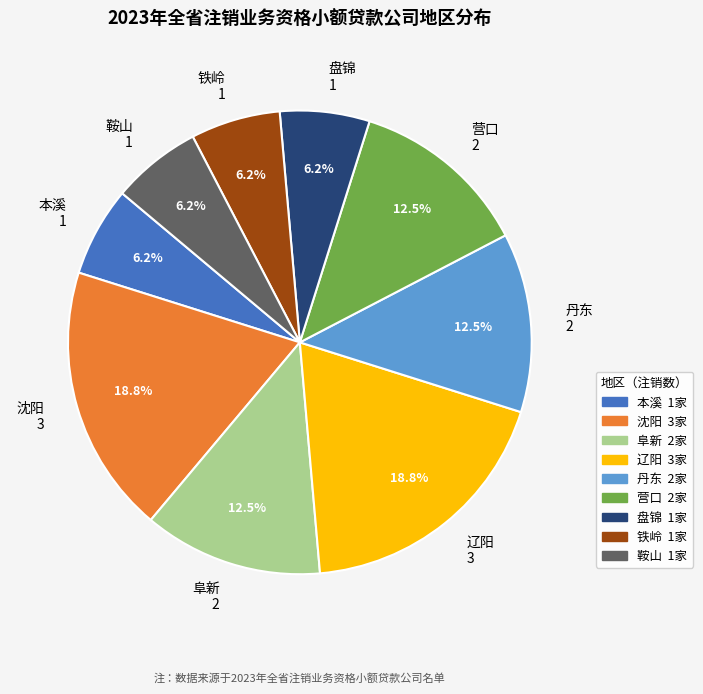

Between 阜新 2 and 辽阳 3, which is larger?

辽阳 3